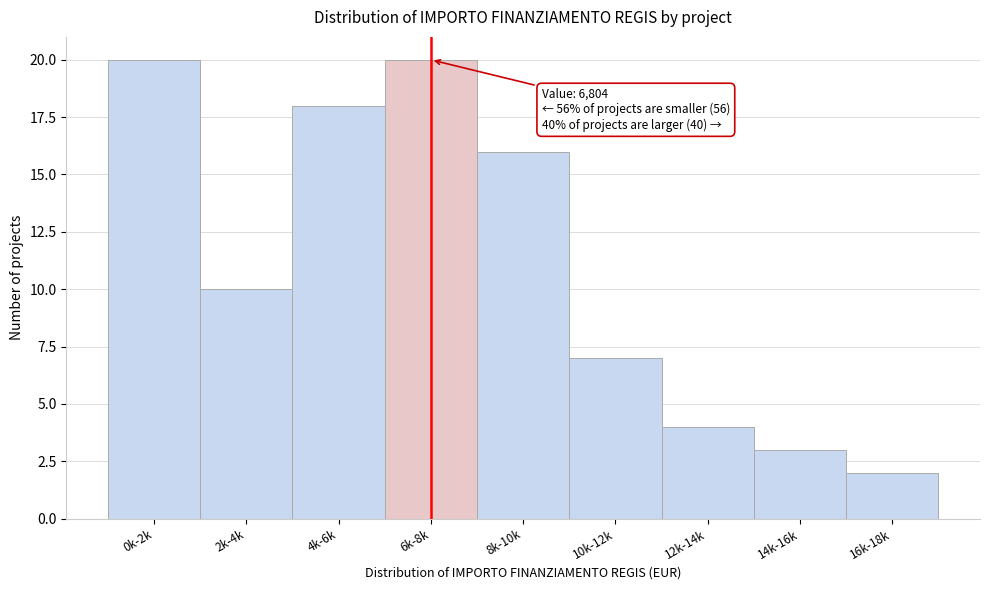

Reading left to right, extract all data points from this chart.

20	10	18	20	16	7	4	3	2